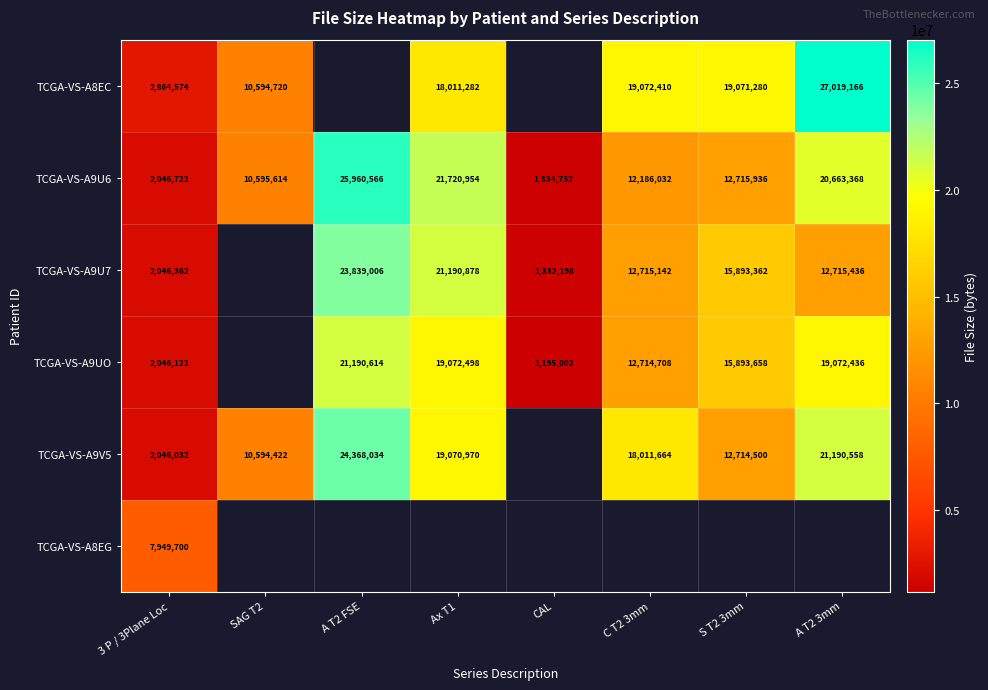

Between A T2 3mm and C T2 3mm, which is larger?

A T2 3mm